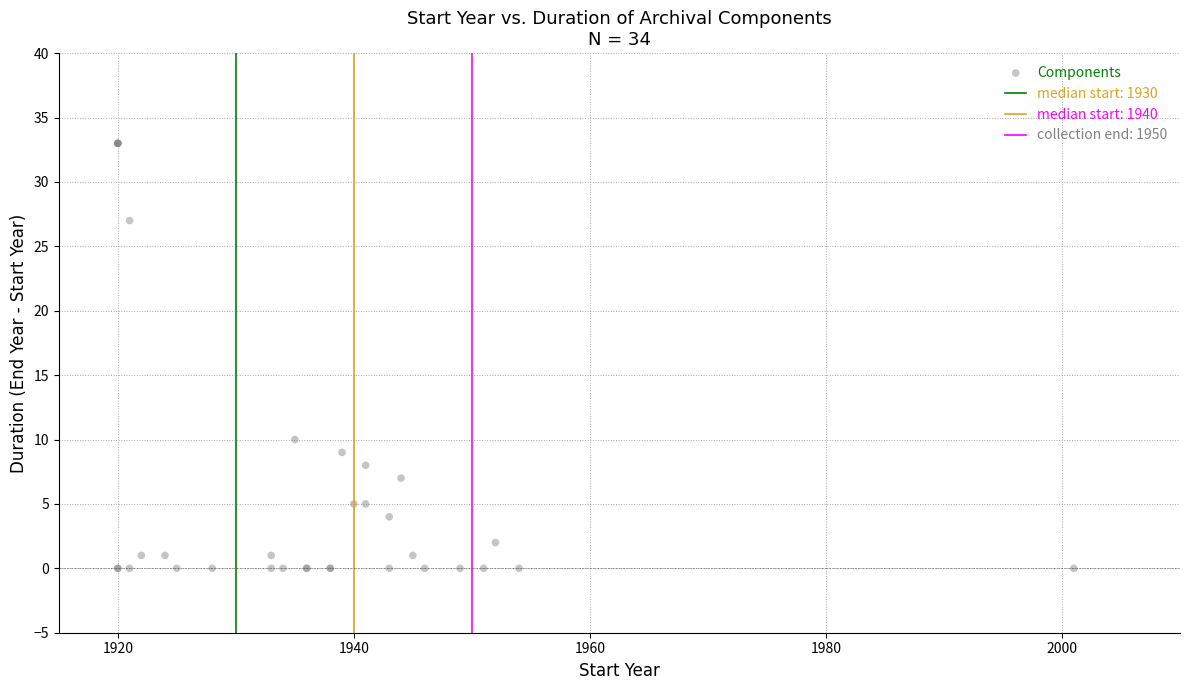

What Y value in the scatter plot is closest to 16?

10